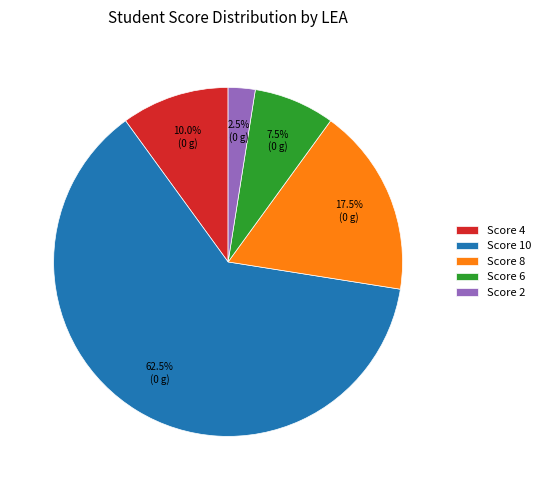

Rank the categories by value from highest to lowest.

Score 10, Score 8, Score 4, Score 6, Score 2